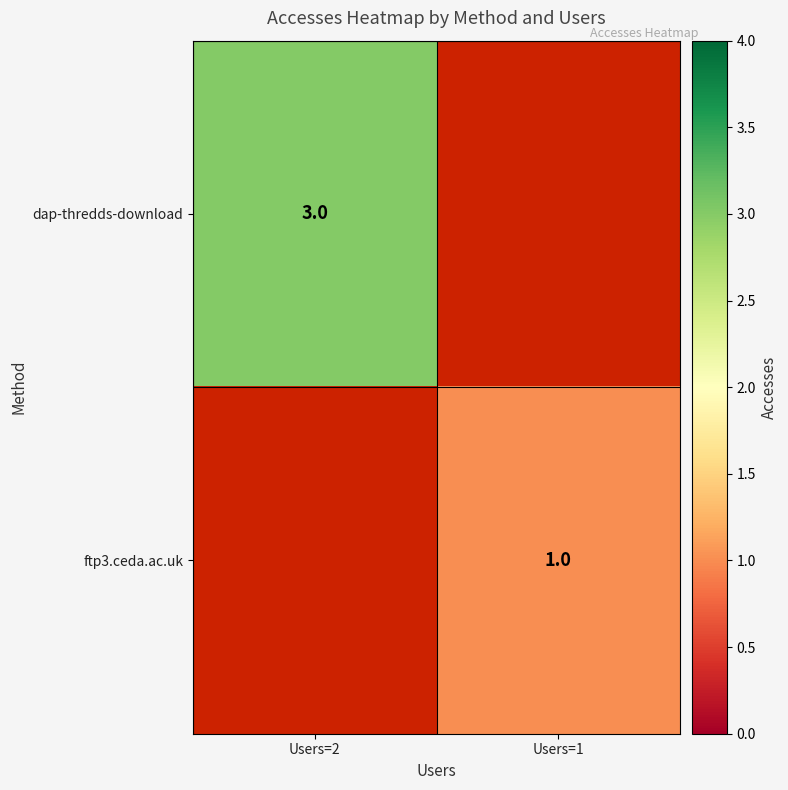

How many series are shown in this chart?

2